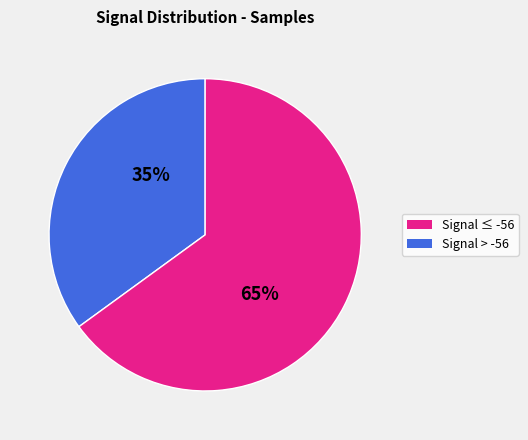

Is there any slice that represents more than half of the pie?

Yes